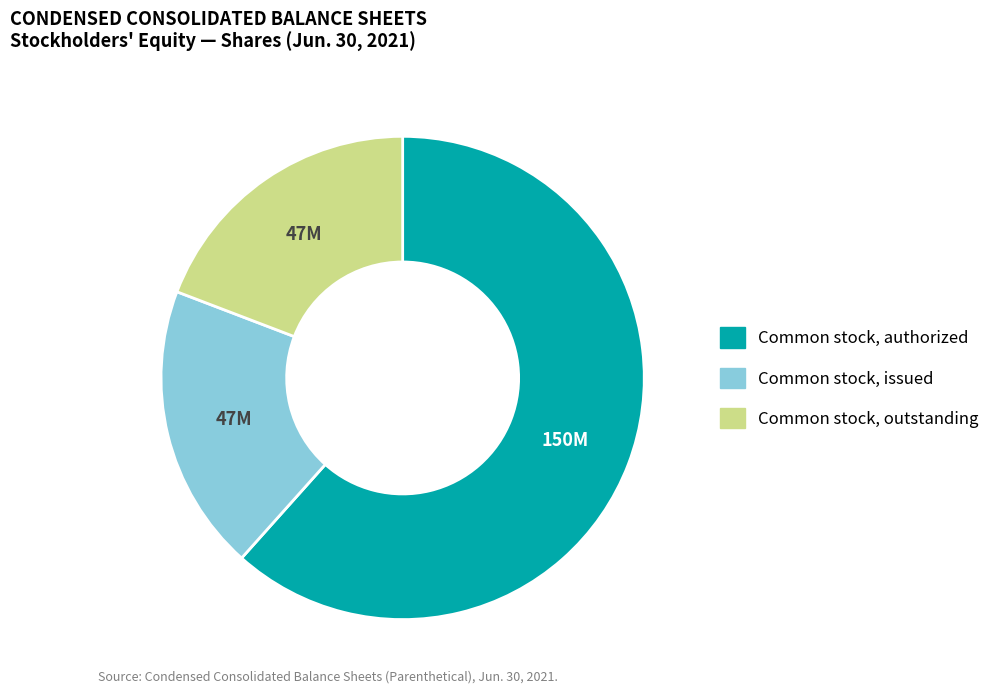

How many segments does this pie chart have?

3